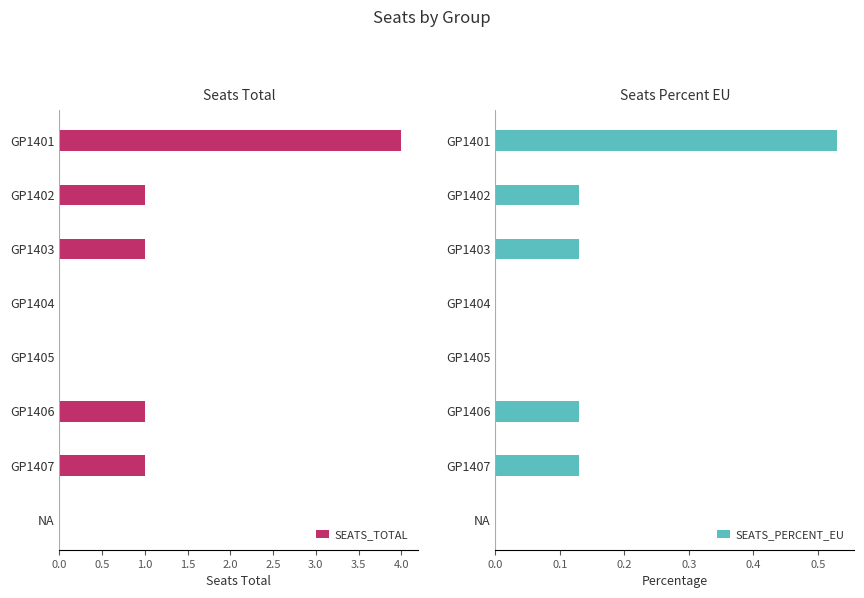

Rank the series by their maximum value, from highest to lowest.

SEATS_TOTAL, SEATS_PERCENT_EU